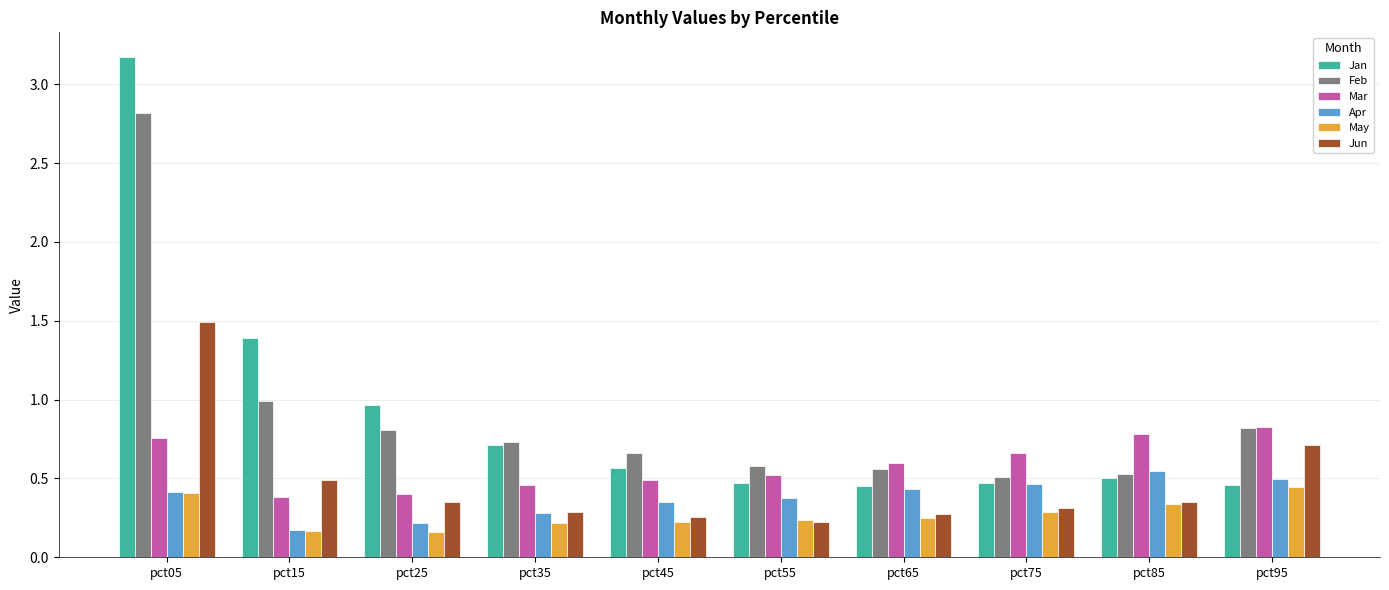

What is the total value across all series at pct55?

2.4